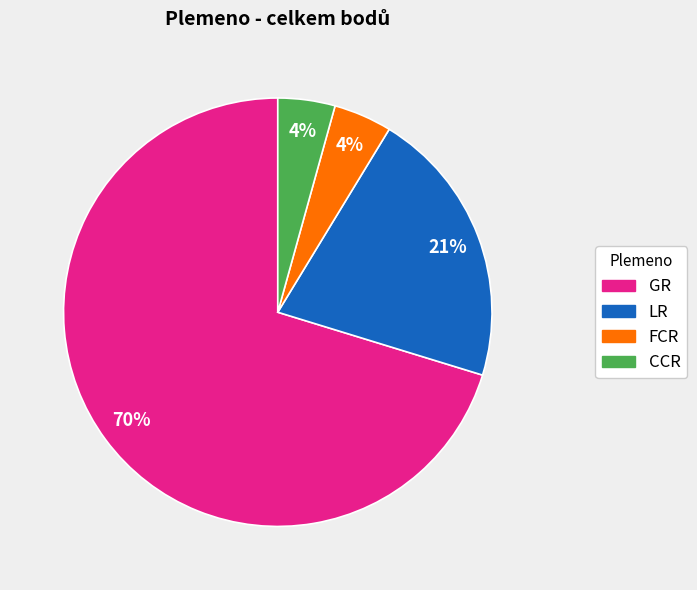

Count the number of slices in the pie.

4